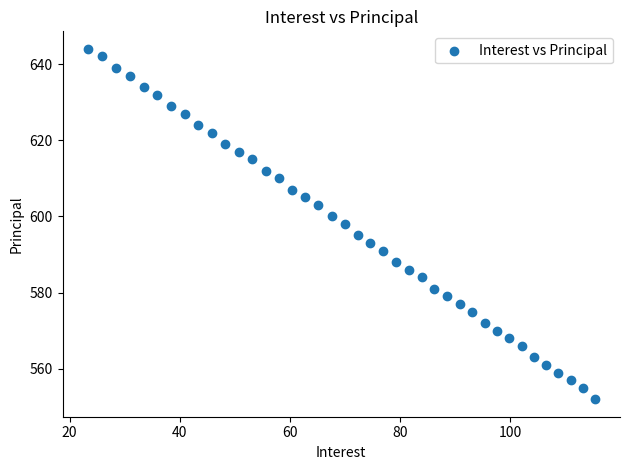

What is the range of Y values (max minus min)?

92